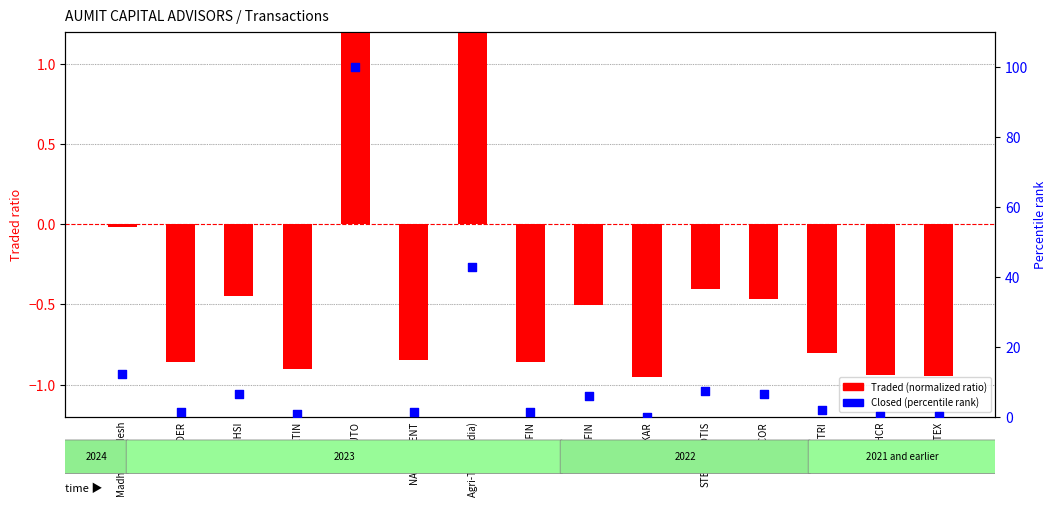

Which series contains the highest Y value?

Closed (percentile)